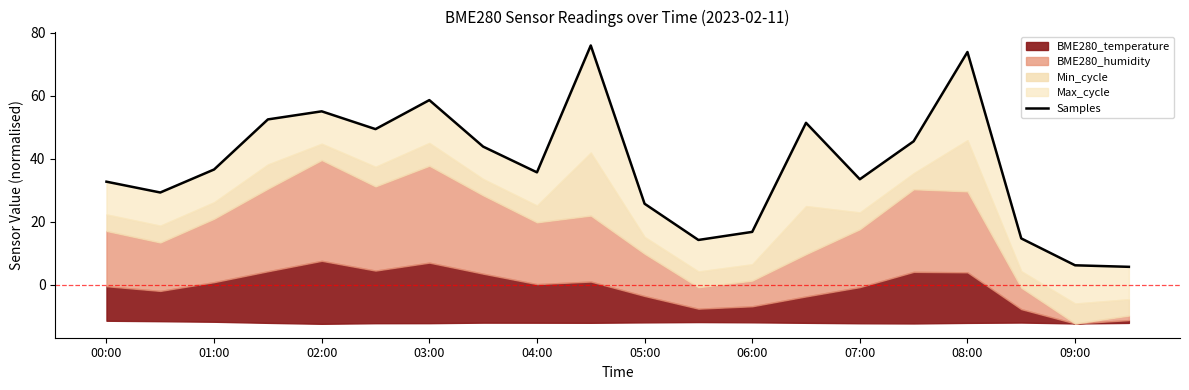

What is the maximum value shown in the chart?

75.9